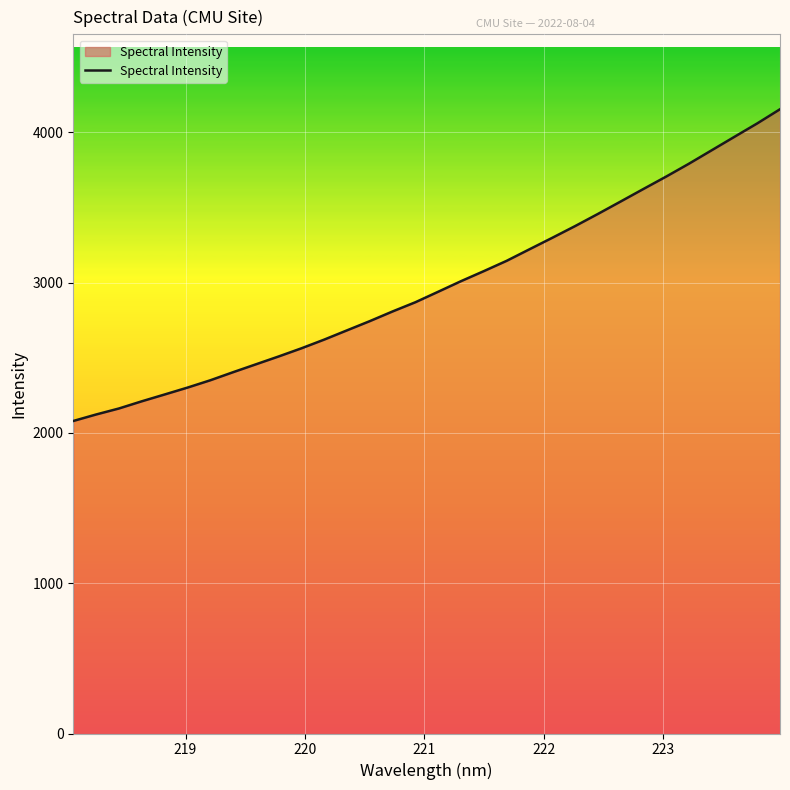

What is the smallest value displayed?

2079.2